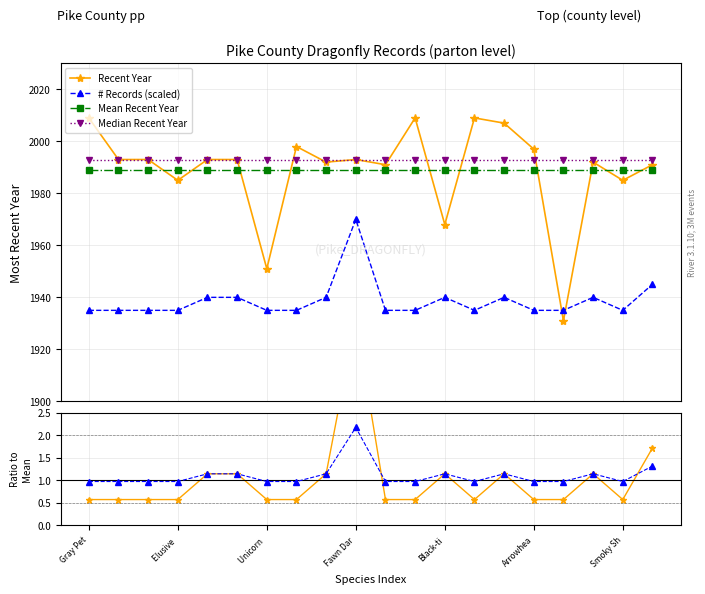

What is the difference between the maximum and second lowest values in the Recent Year series?

58